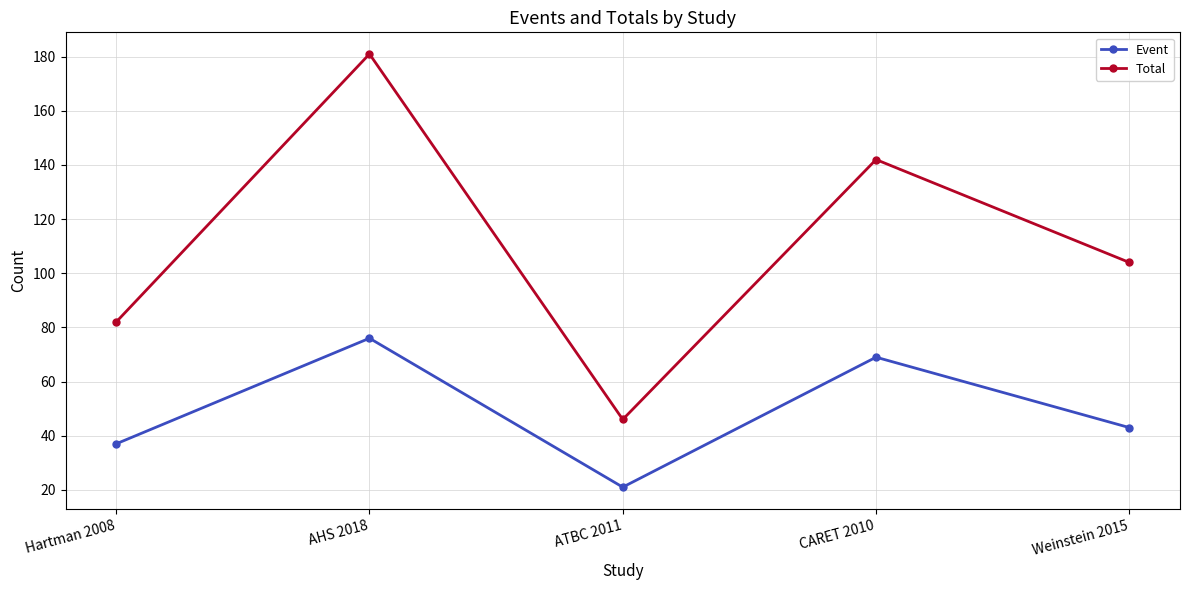

What is the spread (max minus min) of values at AHS 2018?

105